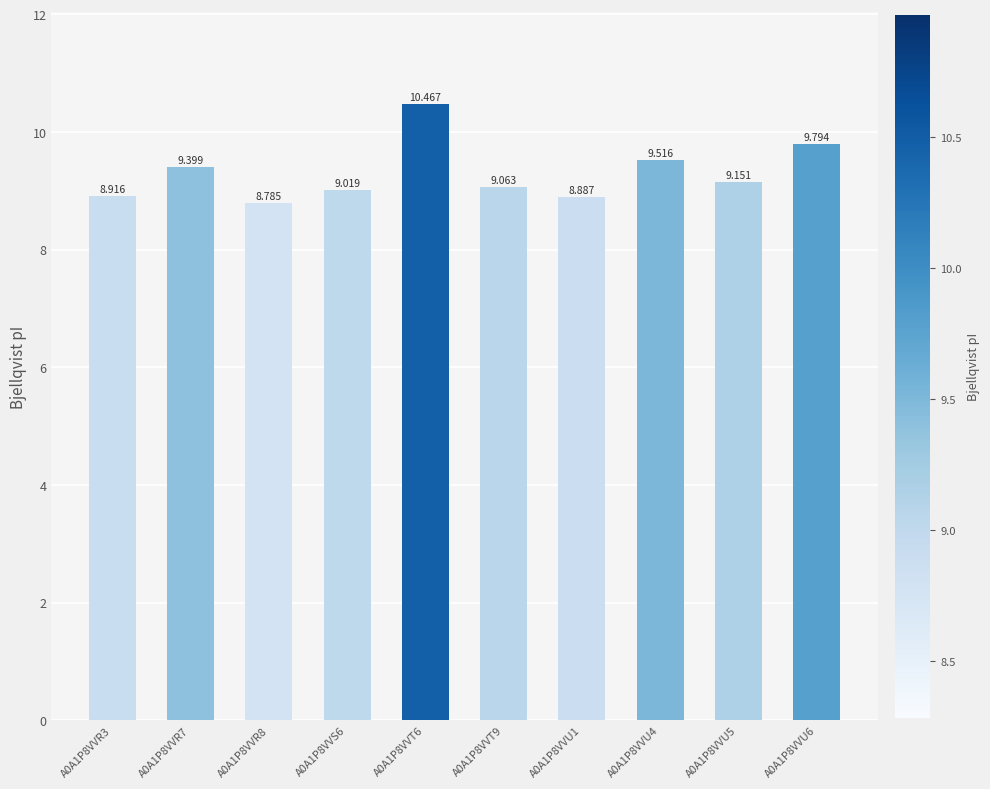

What is the label of the 6th bar from the left?

A0A1P8VVT9